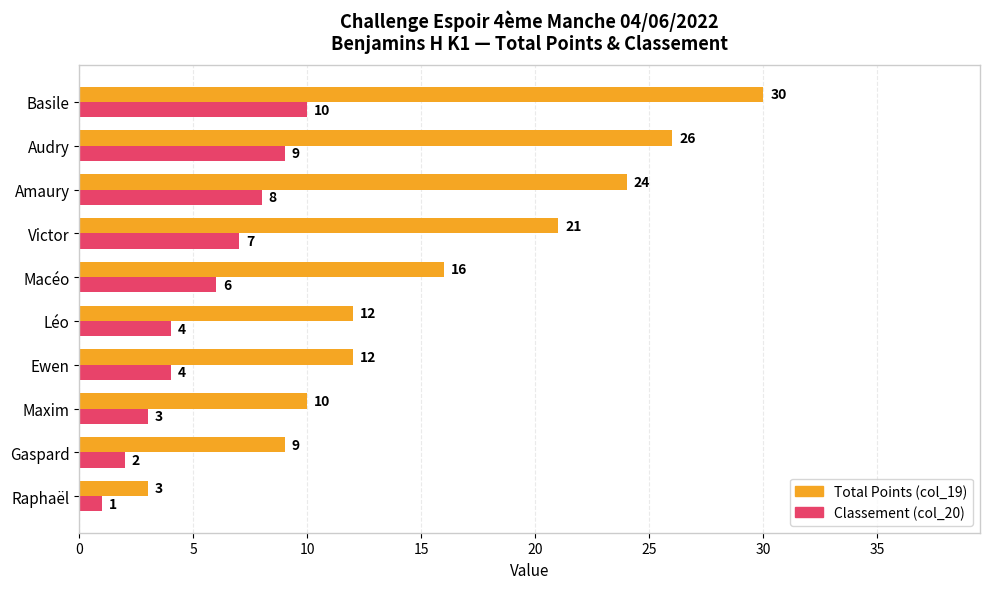

At which category is the sum across all series the highest?

Basile